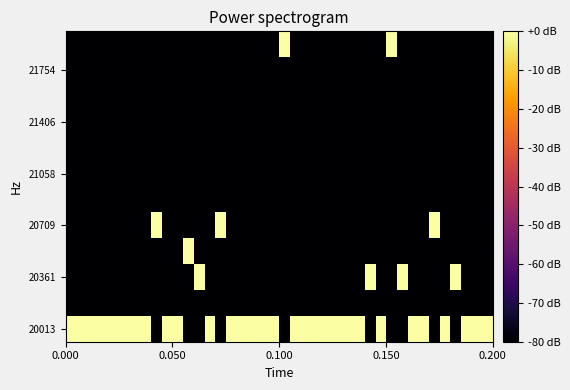

How many series are shown in this chart?

12